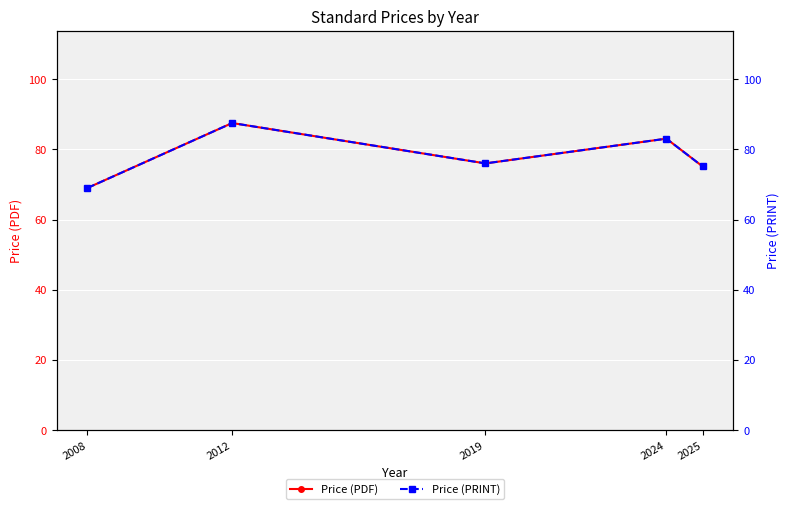

Which has a higher value, 2008 or 2019?

2019